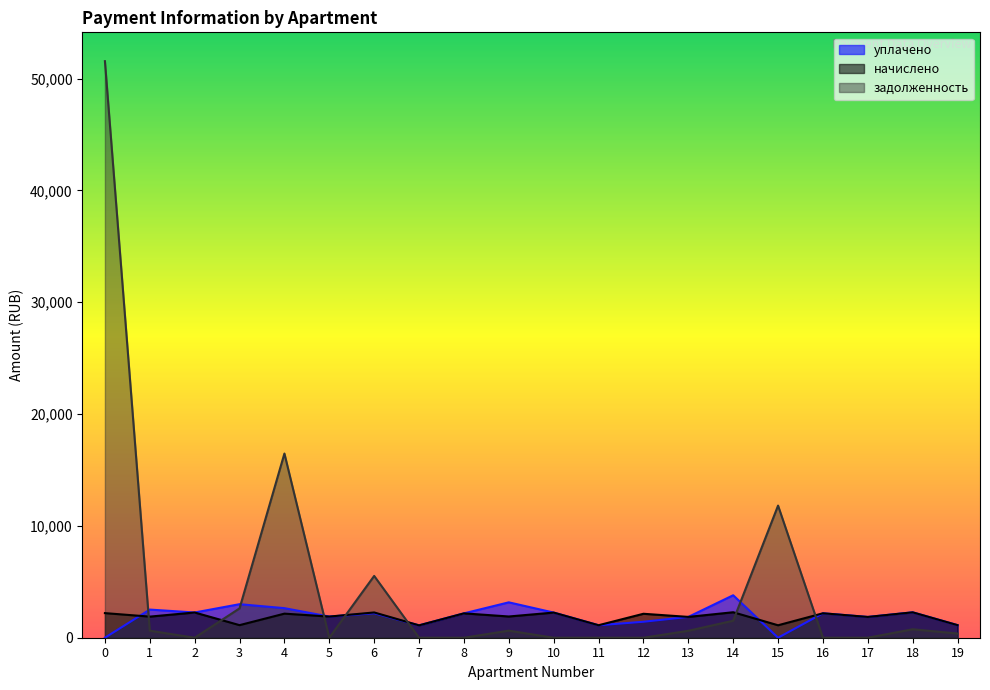

How many lines are shown in the chart?

3